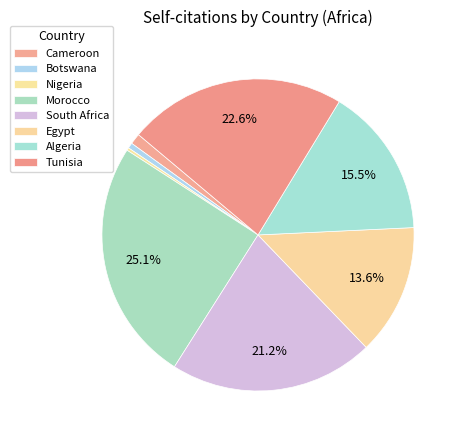

Which category has the biggest portion of the pie?

Morocco